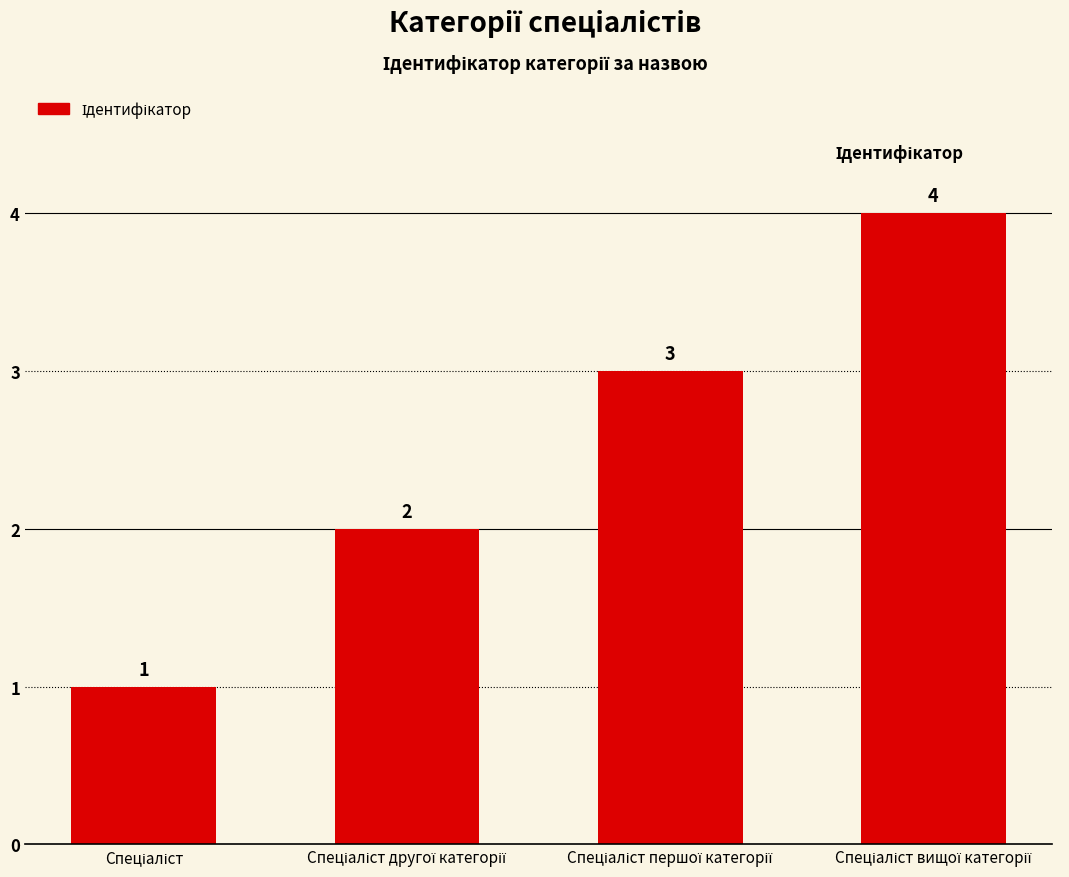

What is the maximum value shown in the chart?

4